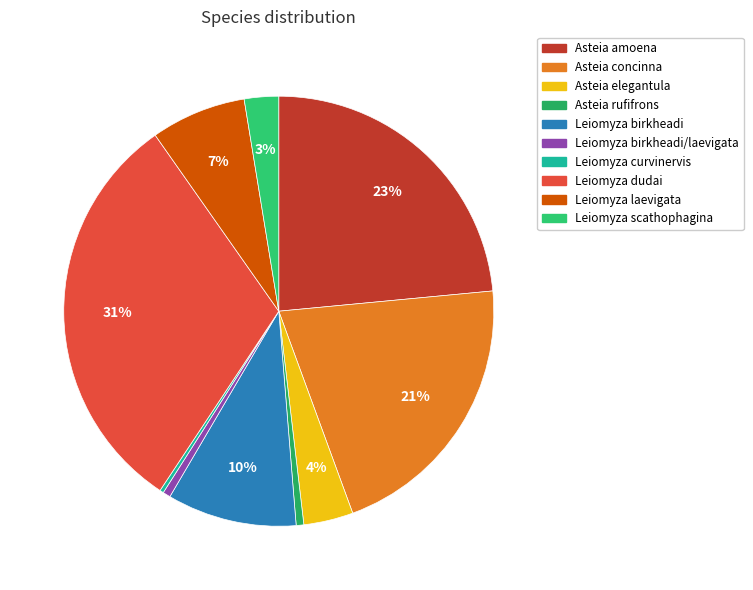

How many segments does this pie chart have?

10